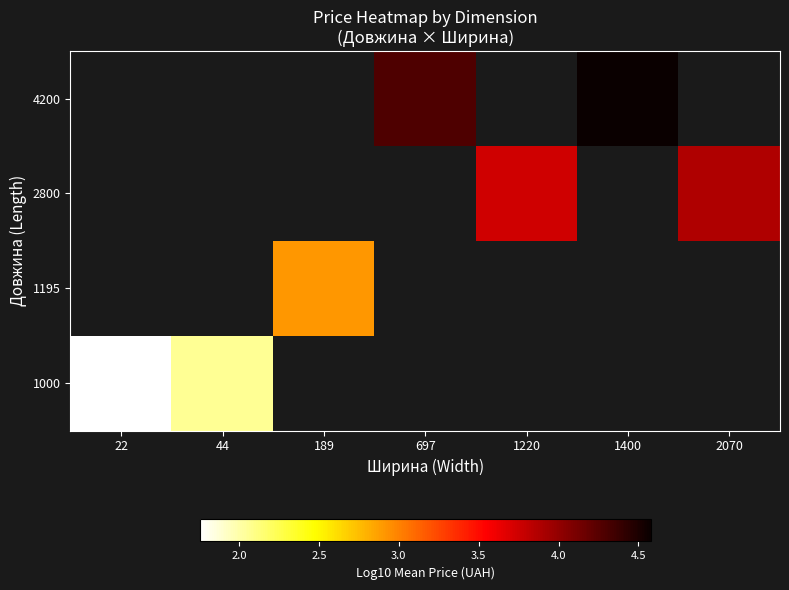

Between 44 and 697, which is larger?

697